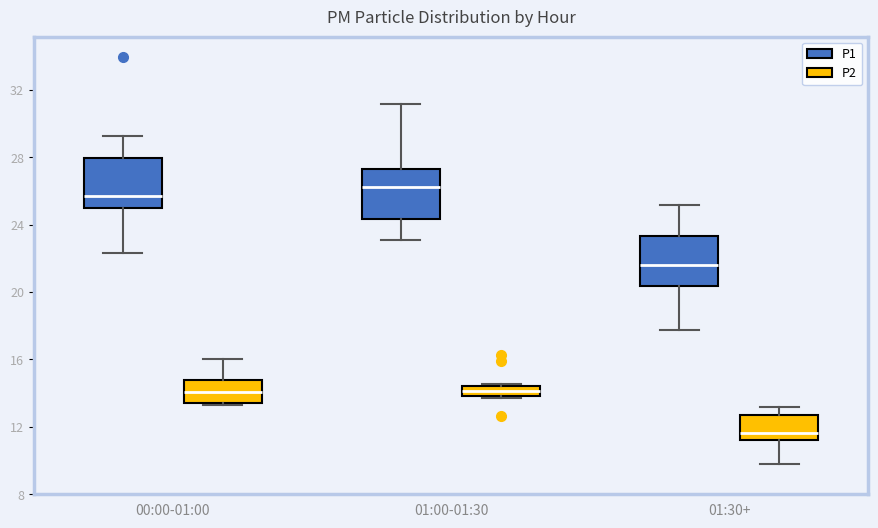

Which box has the highest median line?

01:00-01:30 (P1)